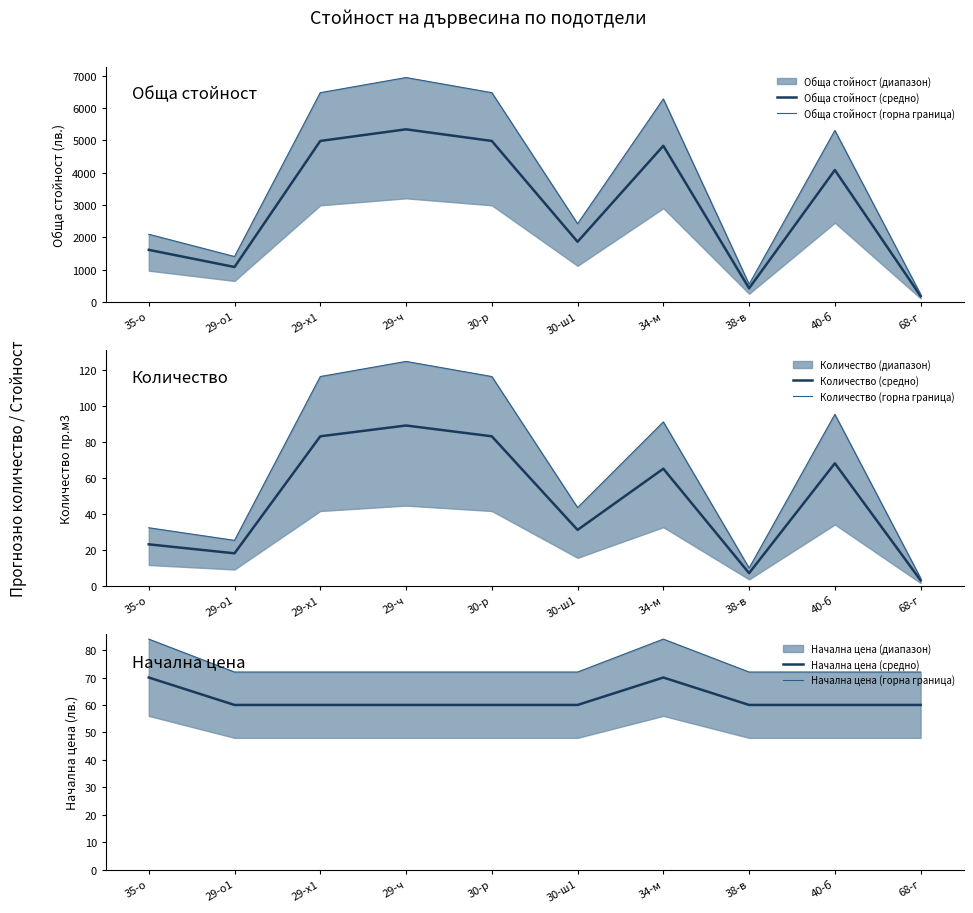

Reading right to left, extract all data points from this chart.

Обща стойност (средно): 180.0	4080.0	420.0	4830.0	1860.0	4980.0	5340.0	4980.0	1080.0	1610.0
Обща стойност (горна граница): 234.0	5304.0	546.0	6279.0	2418.0	6474.0	6942.0	6474.0	1404.0	2093.0
Количество (средно): 3.0	68.0	7.0	65.0	31.0	83.0	89.0	83.0	18.0	23.0
Количество (горна граница): 4.2	95.2	9.8	91.0	43.4	116.2	124.6	116.2	25.2	32.2
Начална цена (средно): 60.0	60.0	60.0	70.0	60.0	60.0	60.0	60.0	60.0	70.0
Начална цена (горна граница): 72.0	72.0	72.0	84.0	72.0	72.0	72.0	72.0	72.0	84.0